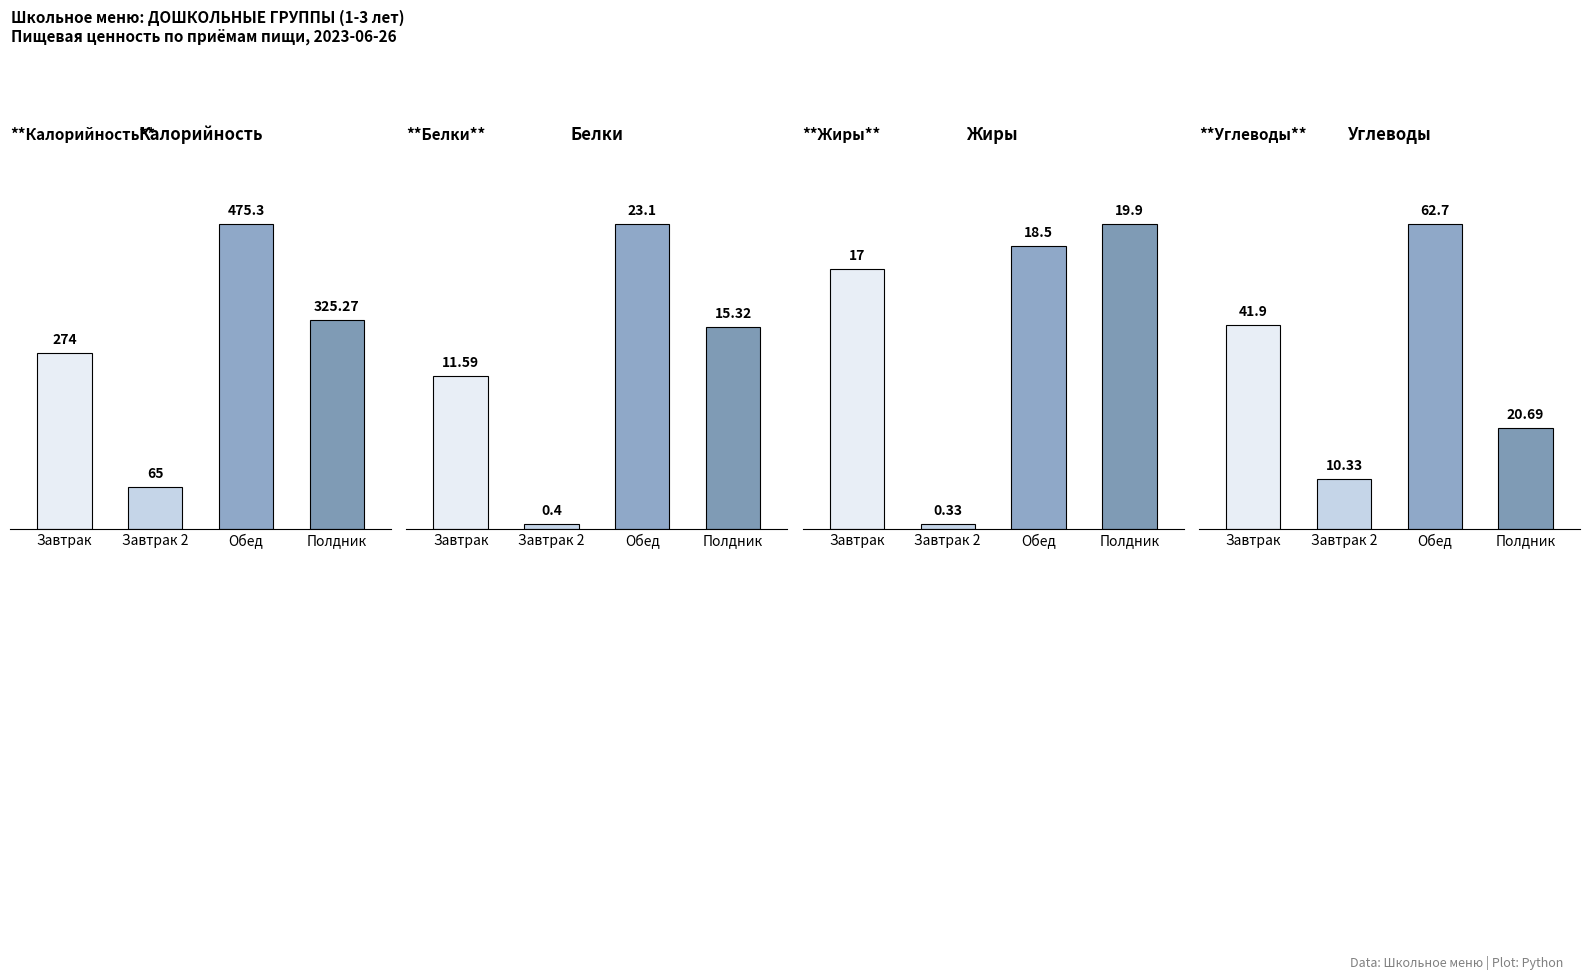

Reading left to right, transcribe all the data shown in this chart.

Калорийность: Завтрак=274.0	Завтрак 2=65.0	Обед=475.3	Полдник=325.3
Белки: Завтрак=11.6	Завтрак 2=0.4	Обед=23.1	Полдник=15.3
Жиры: Завтрак=17.0	Завтрак 2=0.3	Обед=18.5	Полдник=19.9
Углеводы: Завтрак=41.9	Завтрак 2=10.3	Обед=62.7	Полдник=20.7